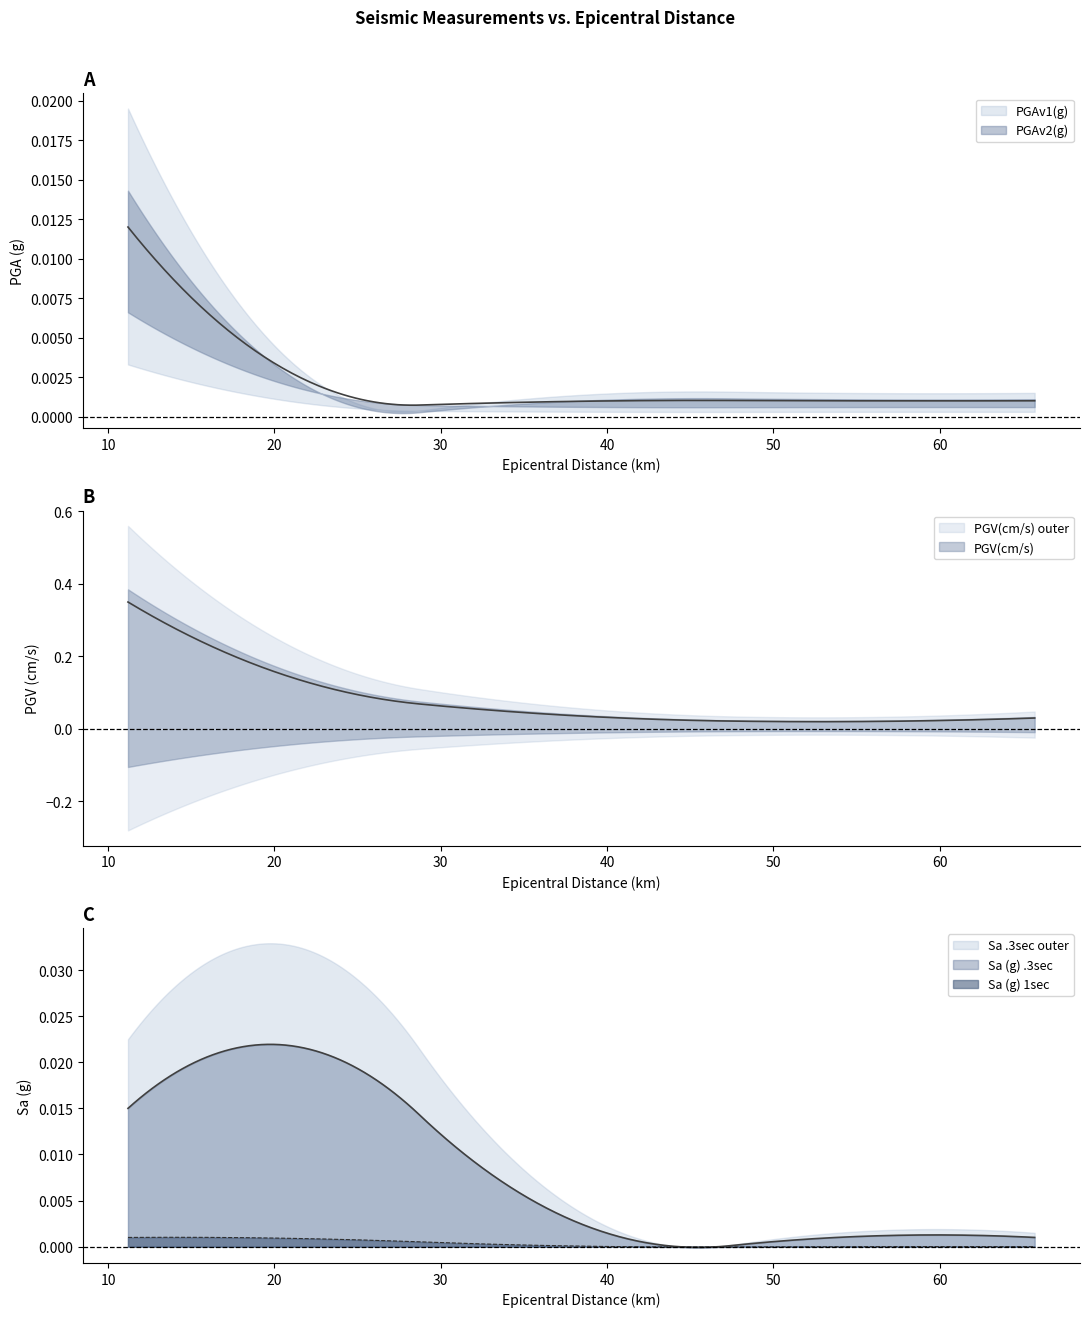

List the series in order of their peak value, highest first.

PGV(cm/s), Sa (g) .3sec, PGAv1(g), PGAv2(g), Sa (g) 1sec